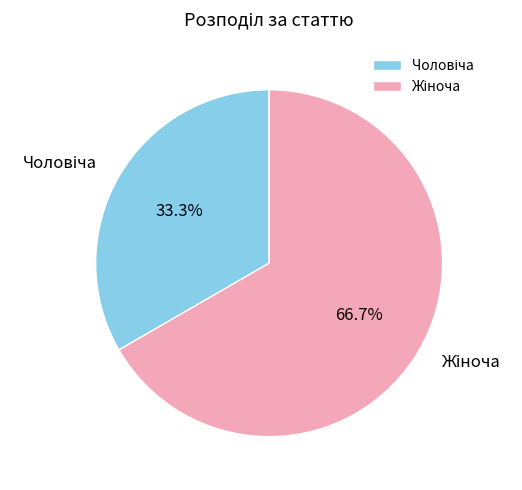

To the nearest percent, what is the difference between the largest and smallest slice percentages?

33%